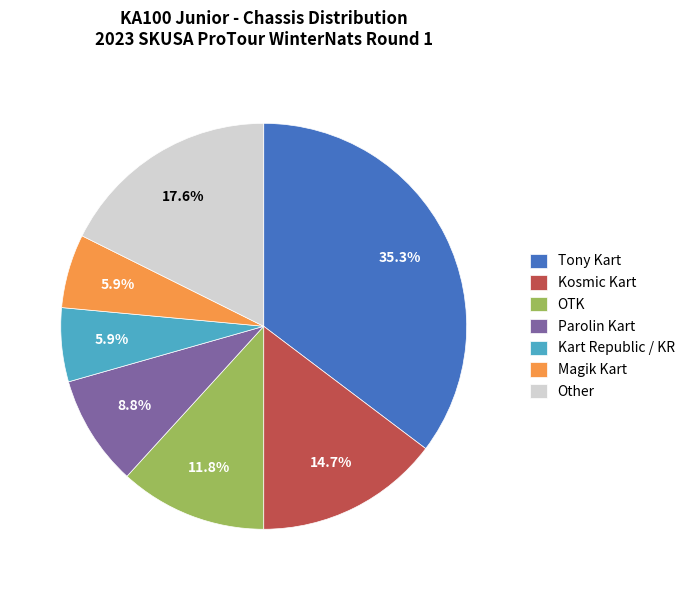

To the nearest percent, what is the average slice percentage?

14%